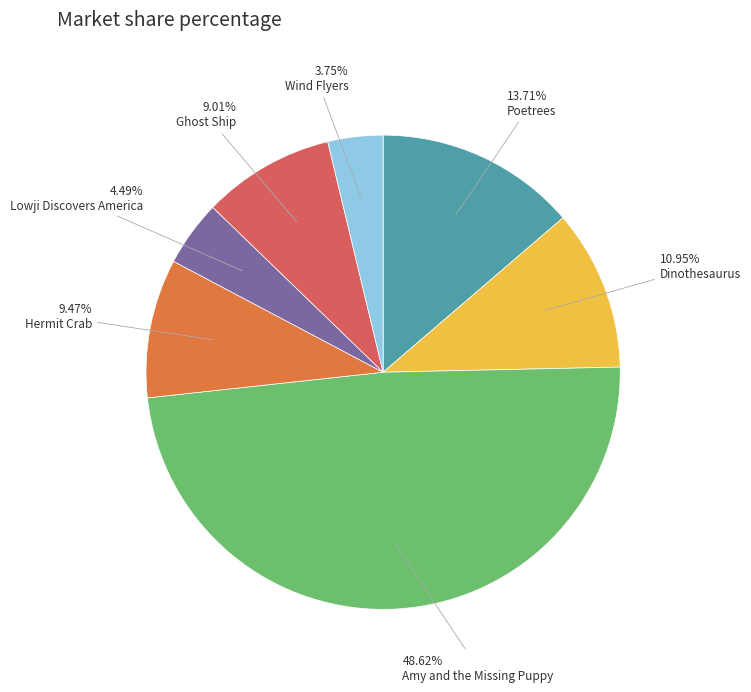

Does any single category account for the majority?

No